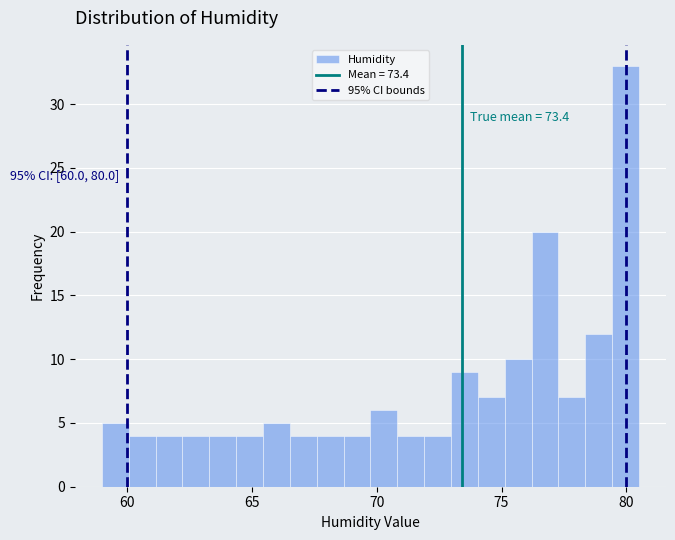

Around what value on the x-axis is the tallest bar? Give the approximate position of its centre, as read against the axis.

80.0